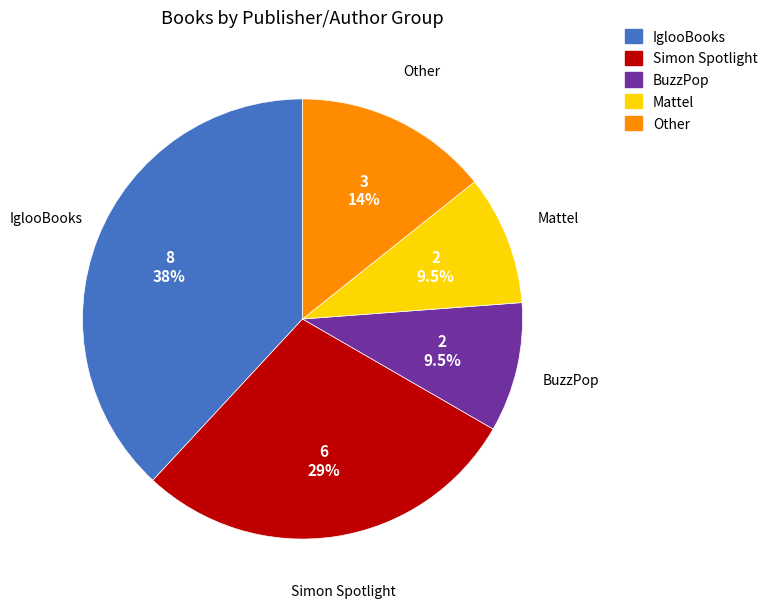

Between Simon Spotlight and IglooBooks, which is larger?

IglooBooks